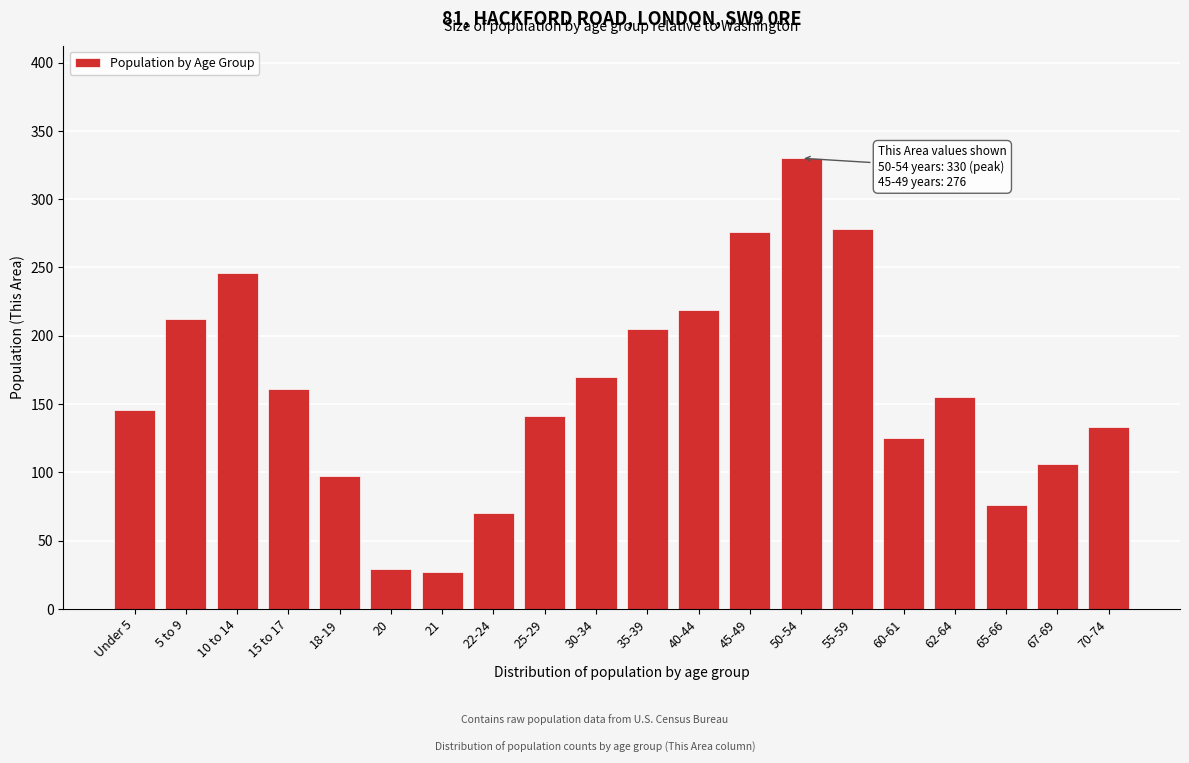

Reading left to right, extract all data points from this chart.

146	212	246	161	97	29	27	70	141	170	205	219	276	330	278	125	155	76	106	133